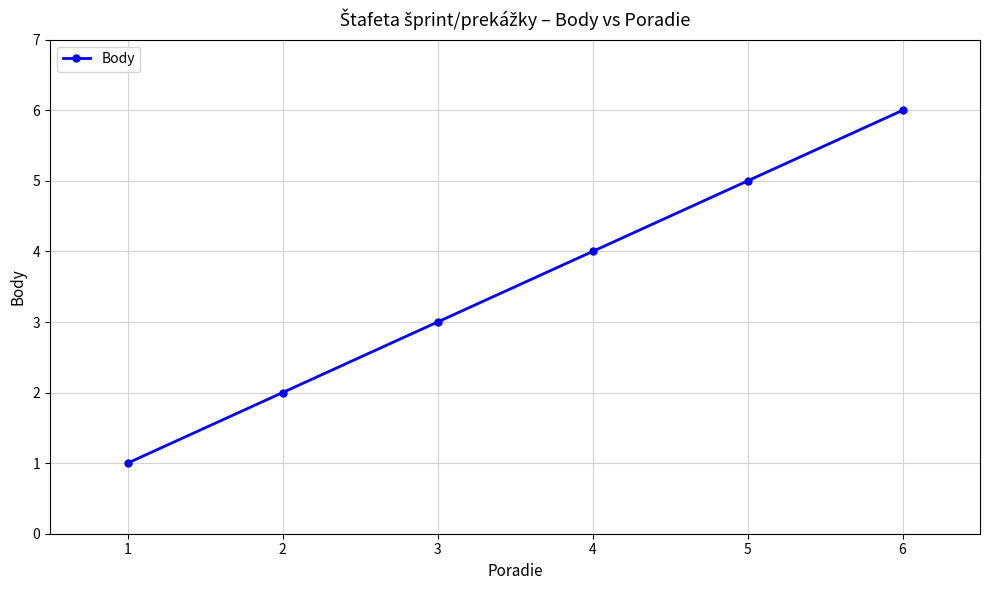

What is the maximum value shown in the chart?

6